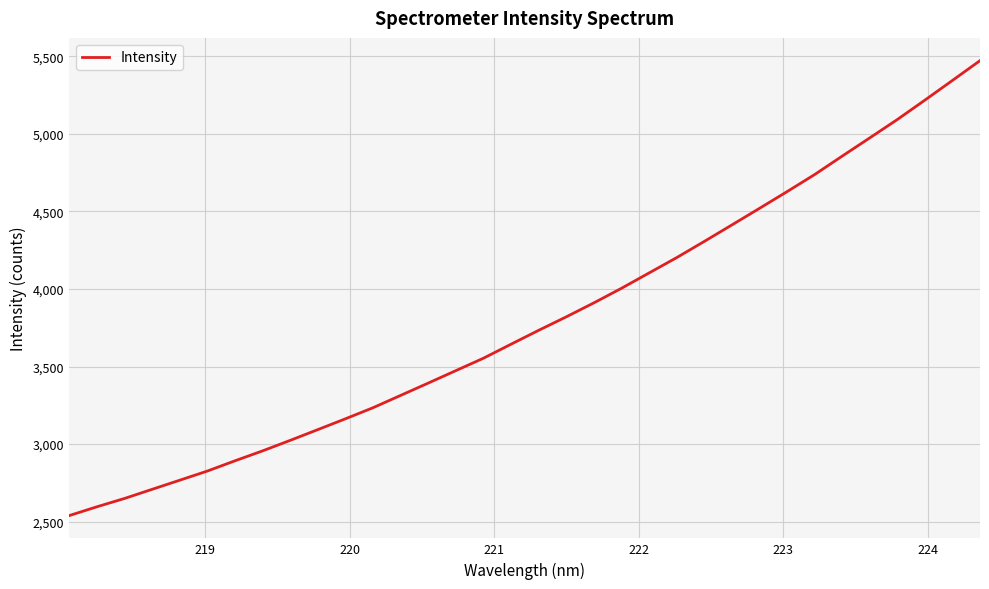

What is the difference between the maximum and second lowest values?

2877.5